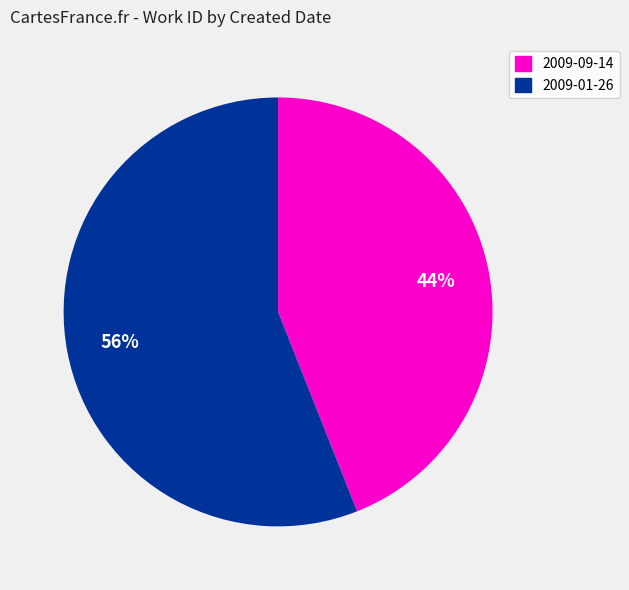

To the nearest percent, what percentage of the pie is 2009-01-26?

56%